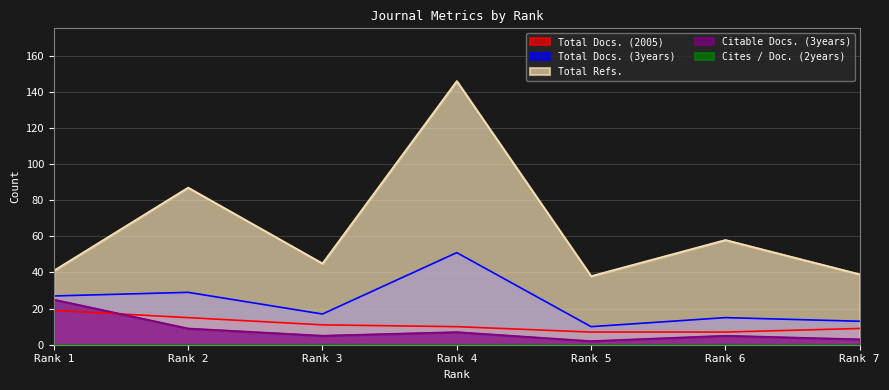

At which label is Citable Docs. (3years) closest to 13?

Rank 2